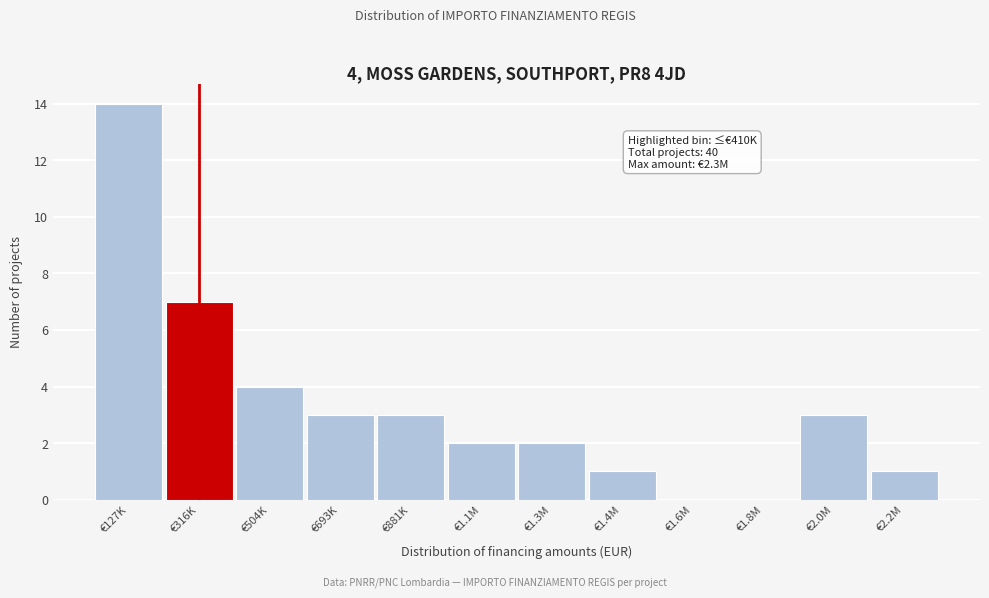

Reading left to right, transcribe all the data shown in this chart.

€127K=14	€316K=7	€504K=4	€693K=3	€881K=3	€1.1M=2	€1.3M=2	€1.4M=1	€1.6M=0	€1.8M=0	€2.0M=3	€2.2M=1